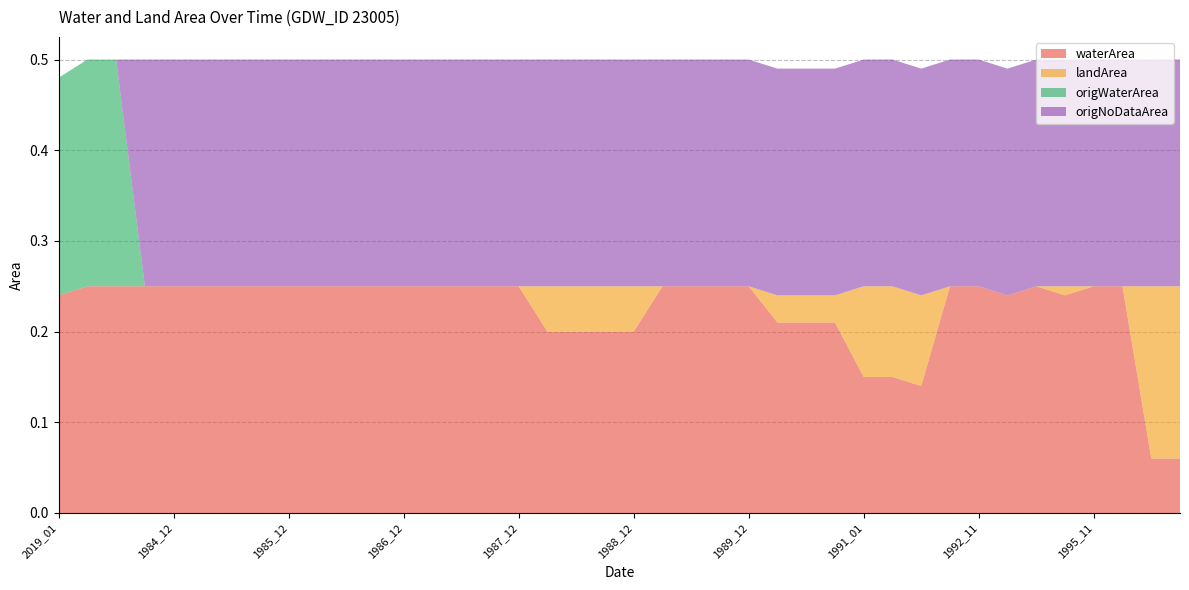

Reading right to left, what are all the values shown in this chart?

waterArea: 1996_10=0.1	1996_02=0.1	1995_12=0.2	1995_11=0.2	1994_03=0.2	1993_12=0.2	1993_11=0.2	1992_11=0.2	1992_02=0.2	1991_11=0.1	1991_10=0.1	1991_01=0.1	1990_11=0.2	1990_10=0.2	1990_01=0.2	1989_12=0.2	1989_11=0.2	1989_02=0.2	1989_01=0.2	1988_12=0.2	1988_11=0.2	1988_10=0.2	1988_02=0.2	1987_12=0.2	1987_11=0.2	1987_02=0.2	1987_01=0.2	1986_12=0.2	1986_11=0.2	1986_02=0.2	1986_01=0.2	1985_12=0.2	1985_11=0.2	1985_02=0.2	1985_01=0.2	1984_12=0.2	1984_11=0.2	2020_02=0.2	2020_01=0.2	2019_01=0.2
landArea: 1996_10=0.2	1996_02=0.2	1995_12=0.0	1995_11=0.0	1994_03=0.0	1993_12=0.0	1993_11=0.0	1992_11=0.0	1992_02=0.0	1991_11=0.1	1991_10=0.1	1991_01=0.1	1990_11=0.0	1990_10=0.0	1990_01=0.0	1989_12=0.0	1989_11=0.0	1989_02=0.0	1989_01=0.0	1988_12=0.1	1988_11=0.1	1988_10=0.1	1988_02=0.1	1987_12=0.0	1987_11=0.0	1987_02=0.0	1987_01=0.0	1986_12=0.0	1986_11=0.0	1986_02=0.0	1986_01=0.0	1985_12=0.0	1985_11=0.0	1985_02=0.0	1985_01=0.0	1984_12=0.0	1984_11=0.0	2020_02=0.0	2020_01=0.0	2019_01=0.0
origWaterArea: 1996_10=0.0	1996_02=0.0	1995_12=0.0	1995_11=0.0	1994_03=0.0	1993_12=0.0	1993_11=0.0	1992_11=0.0	1992_02=0.0	1991_11=0.0	1991_10=0.0	1991_01=0.0	1990_11=0.0	1990_10=0.0	1990_01=0.0	1989_12=0.0	1989_11=0.0	1989_02=0.0	1989_01=0.0	1988_12=0.0	1988_11=0.0	1988_10=0.0	1988_02=0.0	1987_12=0.0	1987_11=0.0	1987_02=0.0	1987_01=0.0	1986_12=0.0	1986_11=0.0	1986_02=0.0	1986_01=0.0	1985_12=0.0	1985_11=0.0	1985_02=0.0	1985_01=0.0	1984_12=0.0	1984_11=0.0	2020_02=0.2	2020_01=0.2	2019_01=0.2
origNoDataArea: 1996_10=0.2	1996_02=0.2	1995_12=0.2	1995_11=0.2	1994_03=0.2	1993_12=0.2	1993_11=0.2	1992_11=0.2	1992_02=0.2	1991_11=0.2	1991_10=0.2	1991_01=0.2	1990_11=0.2	1990_10=0.2	1990_01=0.2	1989_12=0.2	1989_11=0.2	1989_02=0.2	1989_01=0.2	1988_12=0.2	1988_11=0.2	1988_10=0.2	1988_02=0.2	1987_12=0.2	1987_11=0.2	1987_02=0.2	1987_01=0.2	1986_12=0.2	1986_11=0.2	1986_02=0.2	1986_01=0.2	1985_12=0.2	1985_11=0.2	1985_02=0.2	1985_01=0.2	1984_12=0.2	1984_11=0.2	2020_02=0.0	2020_01=0.0	2019_01=0.0